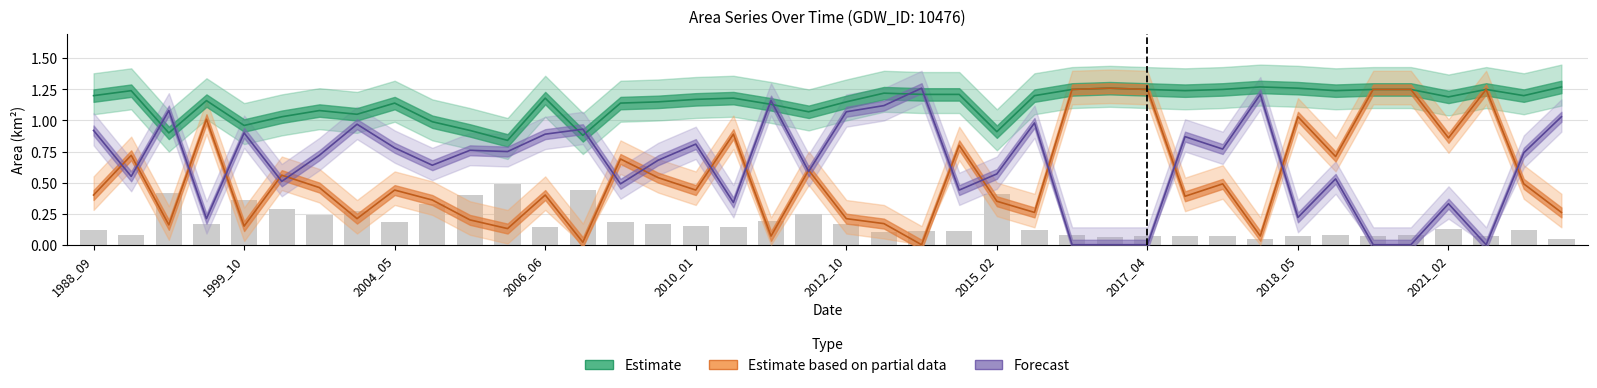

What is the label of the 40th bar from the right?

1988_09